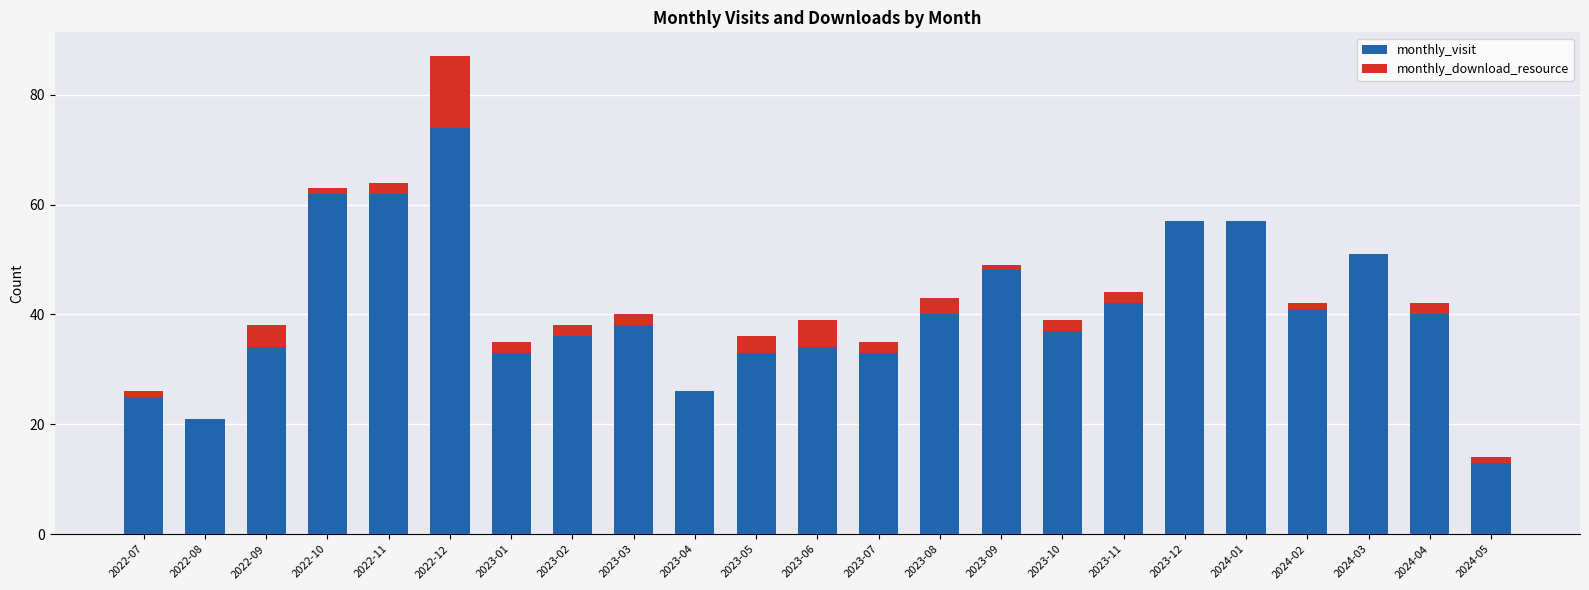

Is it true that monthly_visit equals 59 at 2022-09?

False